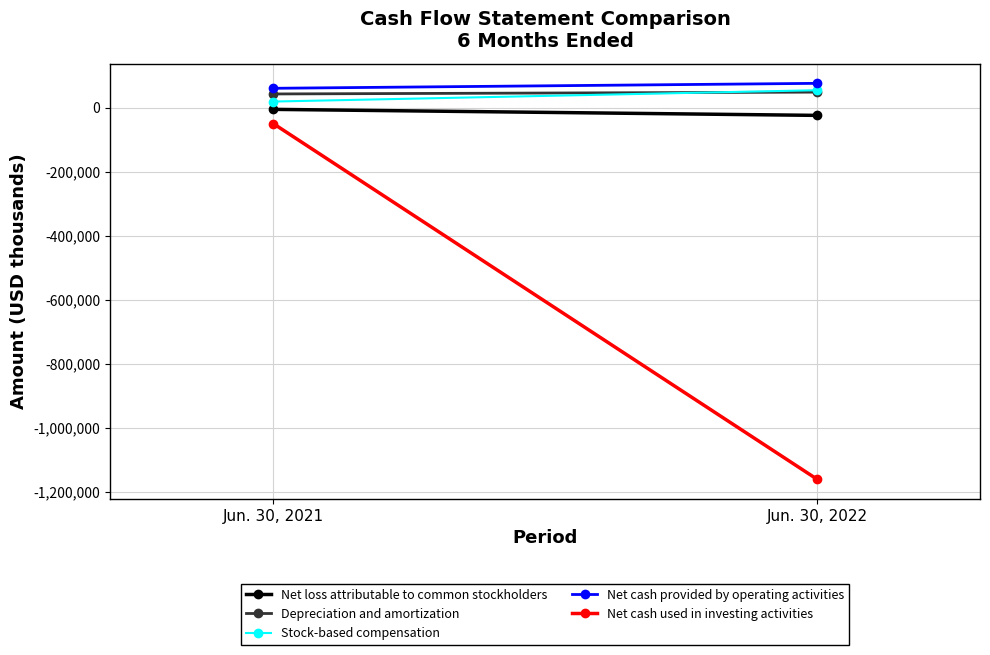

At which category does the chart reach its minimum across all series?

Jun. 30, 2022